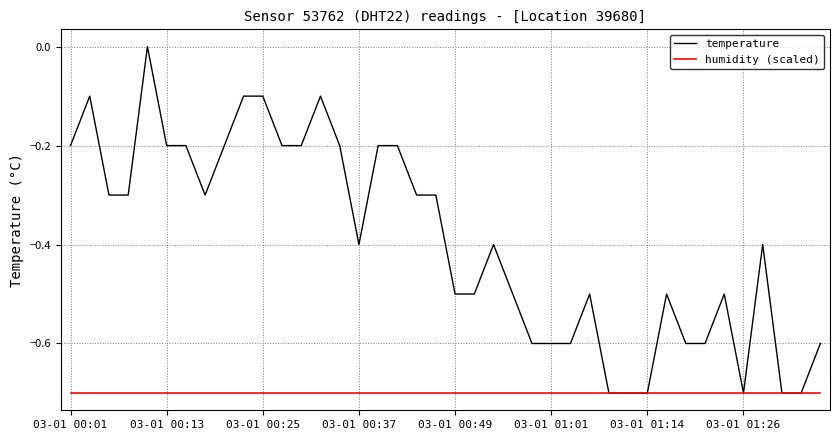

What is the minimum value shown in the chart?

-0.7